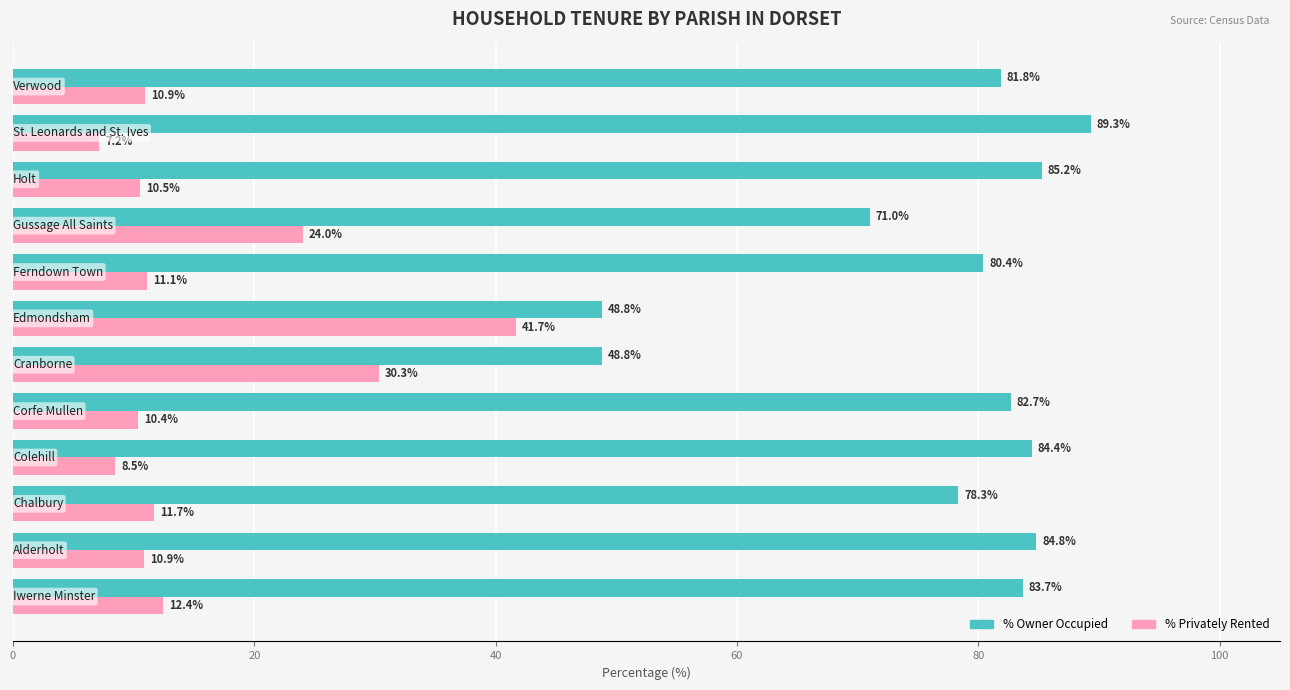

At how many categories does at least one series exceed 40?

12